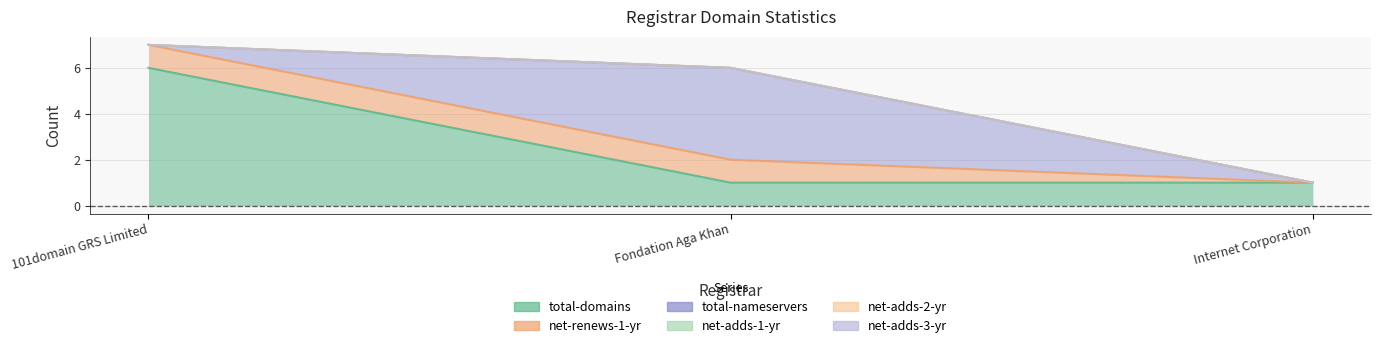

Is the value of total-nameservers at 101domain GRS Limited greater than the value of total-domains at 101domain GRS Limited?

No